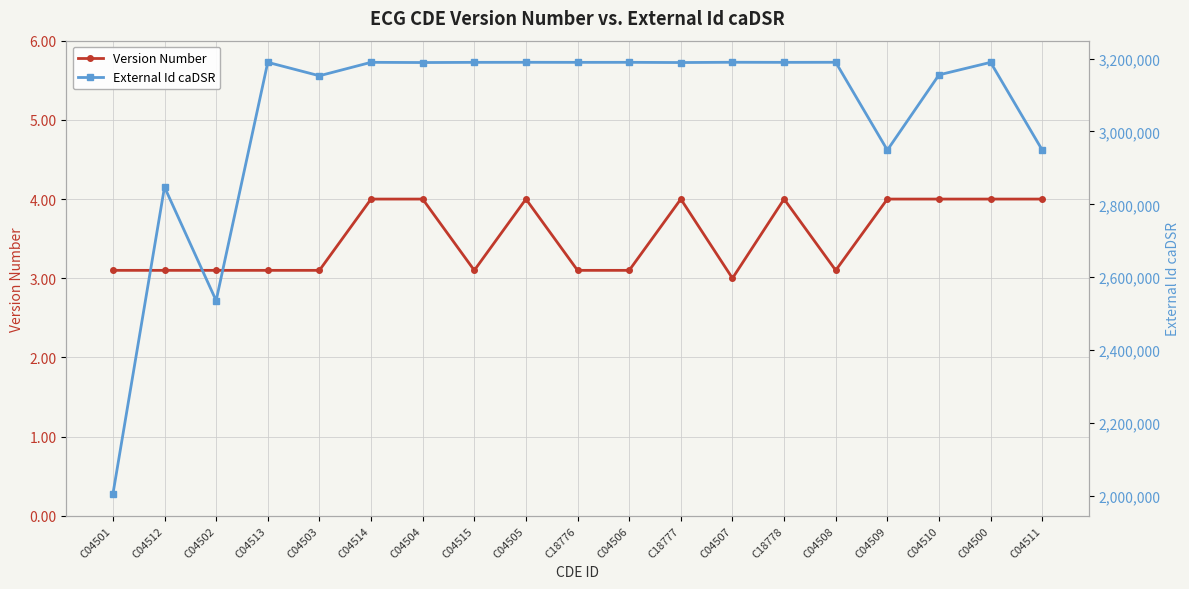

In Version Number, how many points are higher than both neighbors (excluding endpoints)?

3